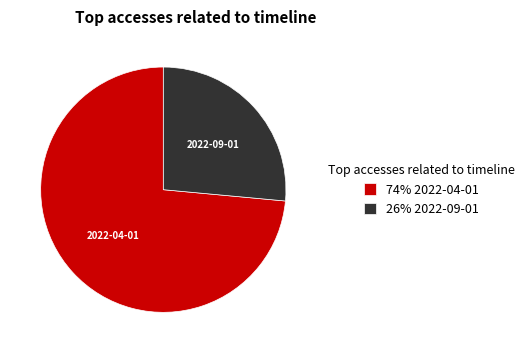

The 2022-04-01 slice represents 85% of the pie. True or false?

False